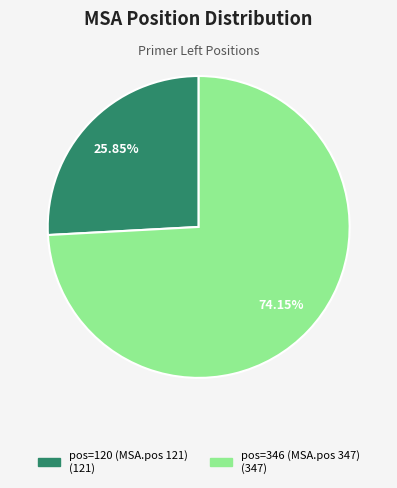

Which slice is the smallest?

pos=120 (MSA.pos 121)